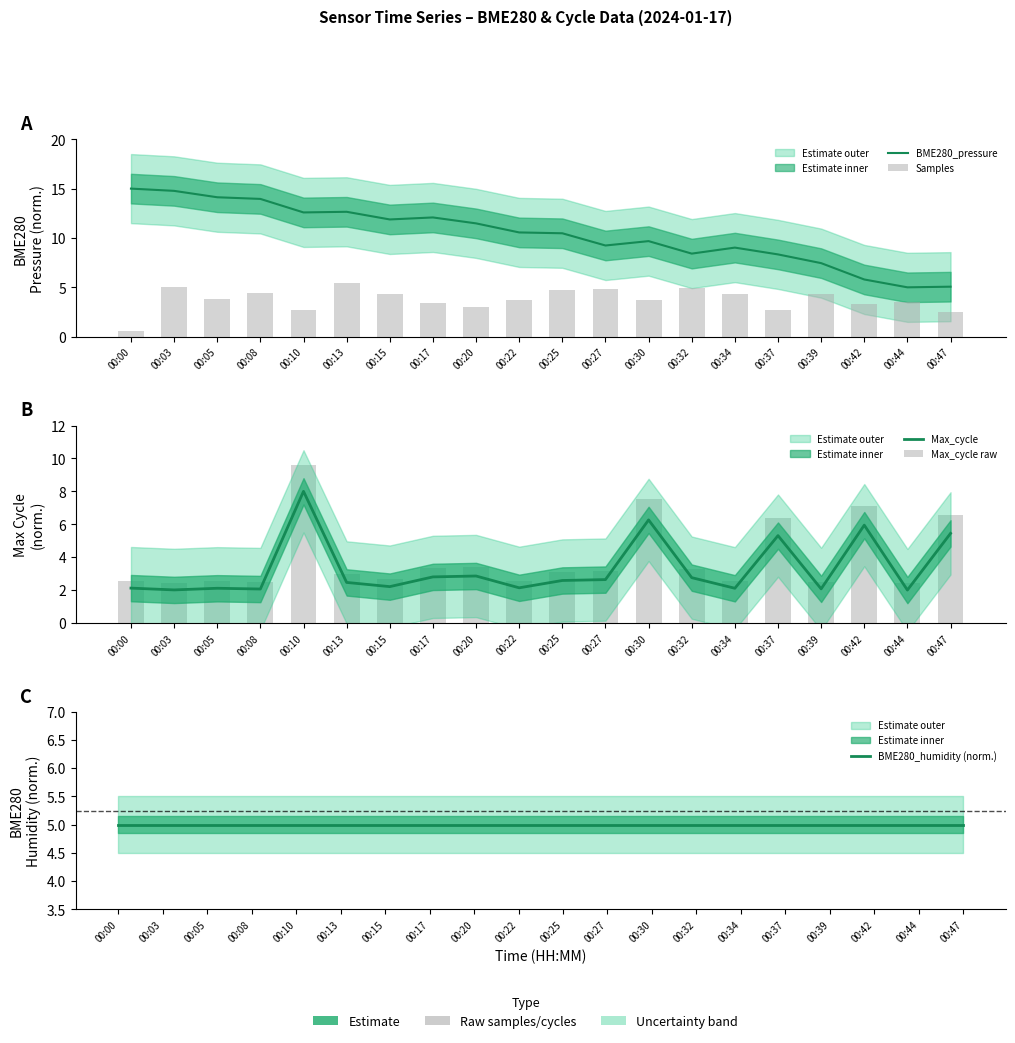

Between 00:32 and 00:37, which is larger?

00:32